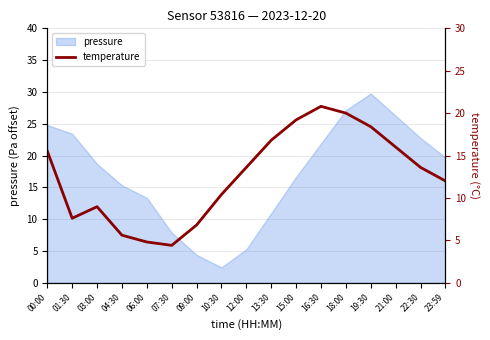

The chart shows a value of 9.8 at 09:00. True or false?

False